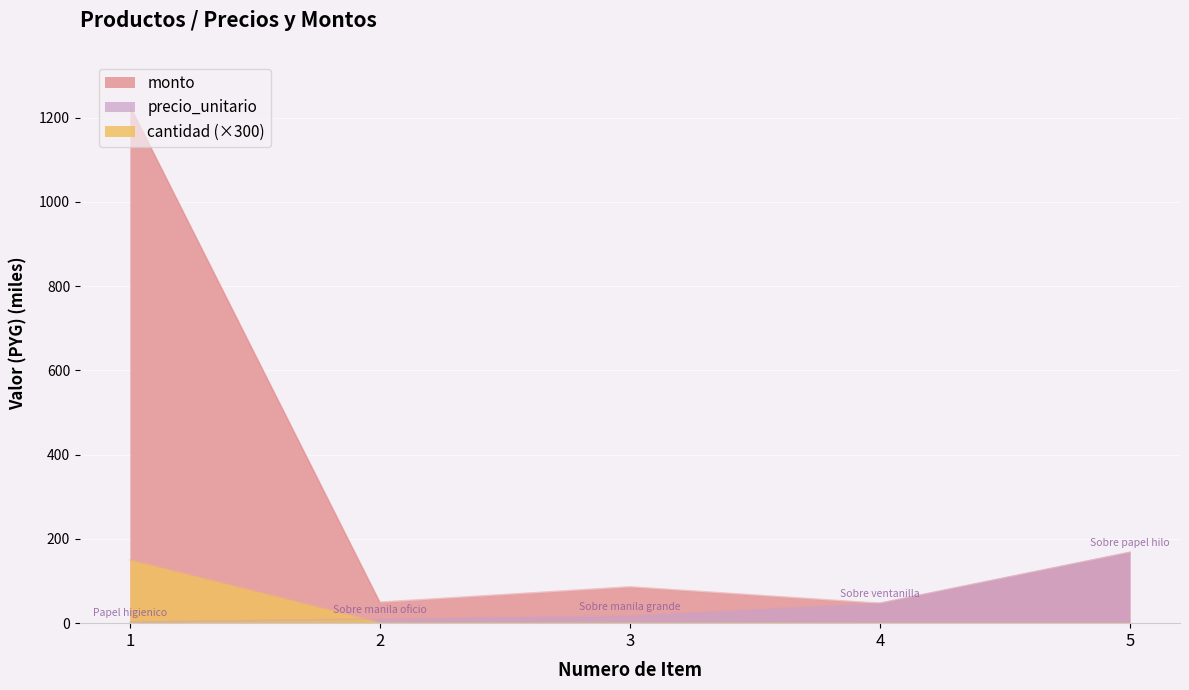

Which series has the largest total across all categories?

monto